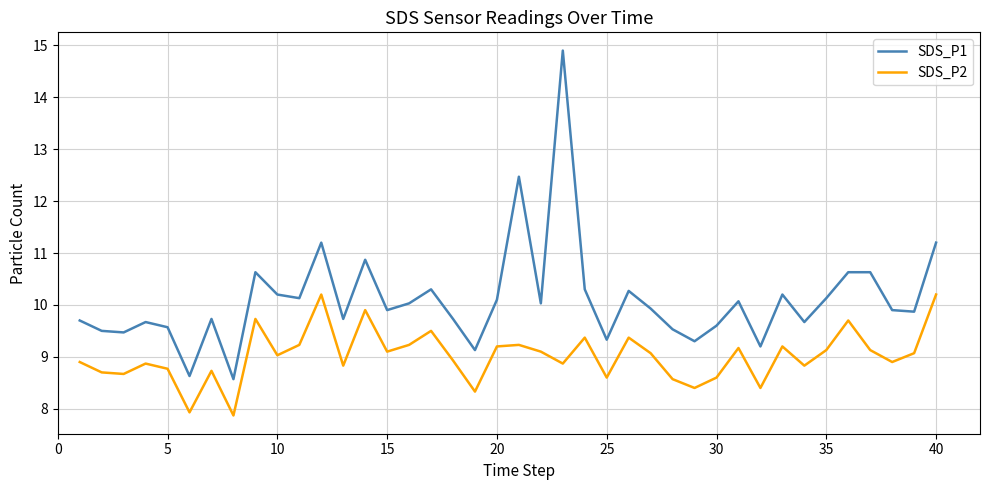

What is the maximum value for SDS_P1?

14.9